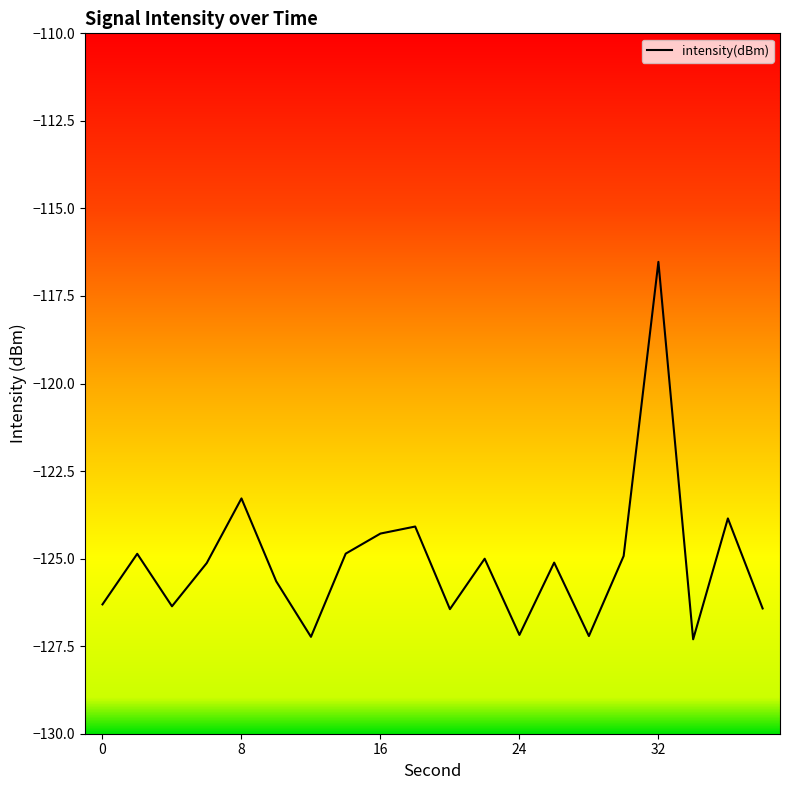

What is the difference between the maximum and minimum values?

10.8